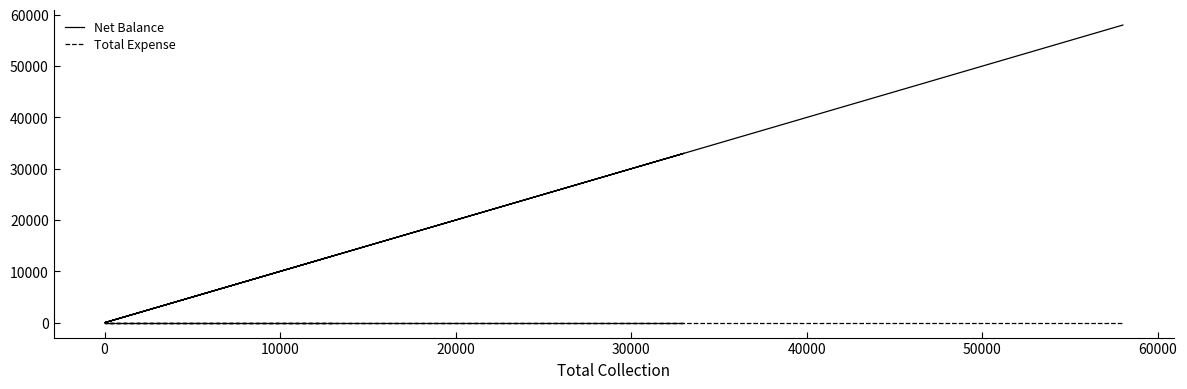

List the series in order of their peak value, lowest first.

Total Expense, Net Balance